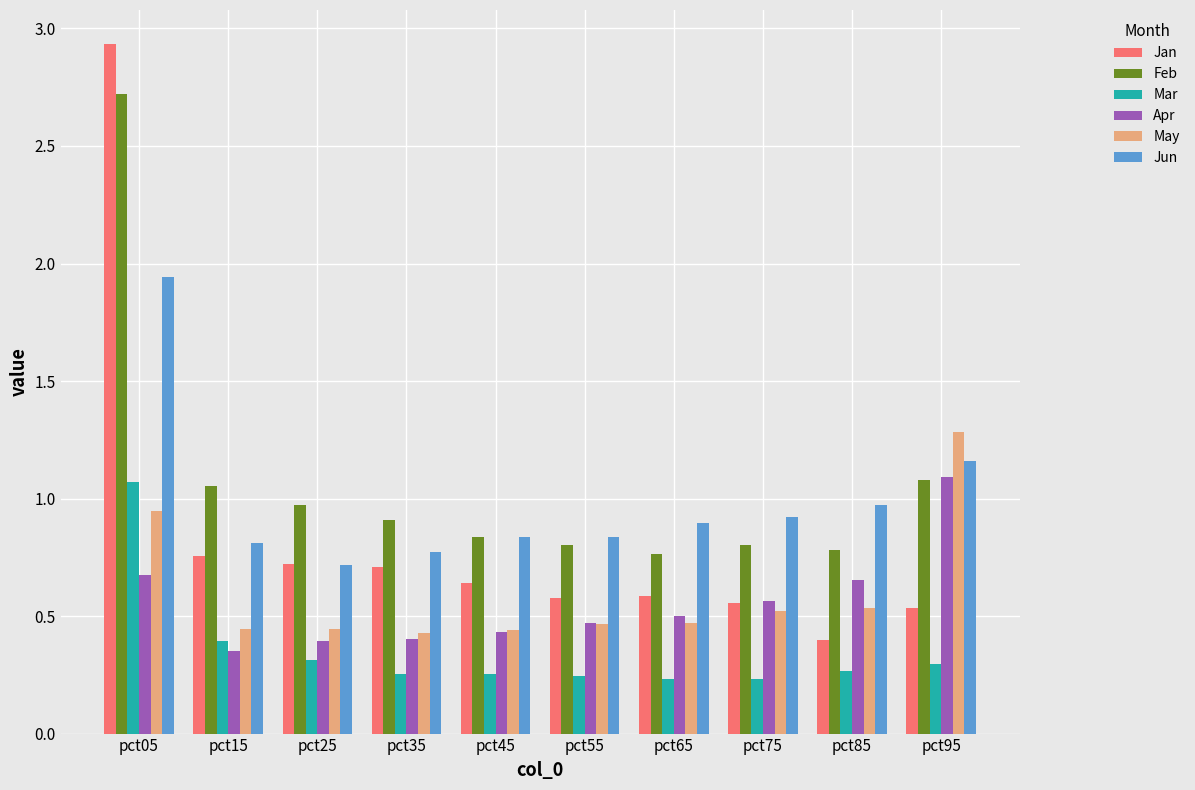

Is it true that Jun equals 1.2 at pct35?

False